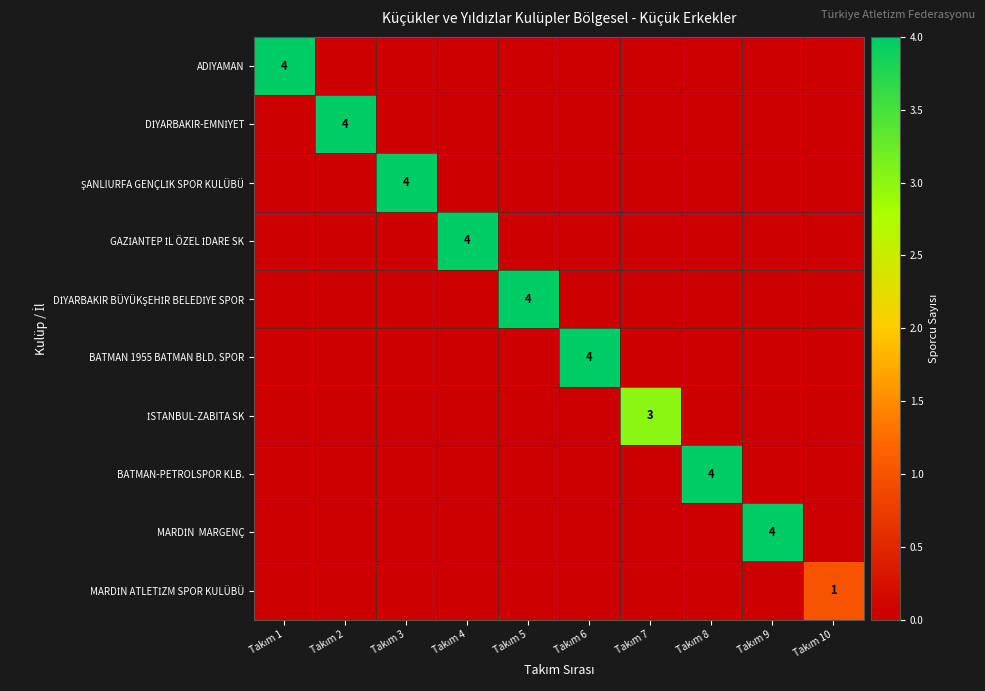

At which category is the sum across all series the highest?

Takım 1